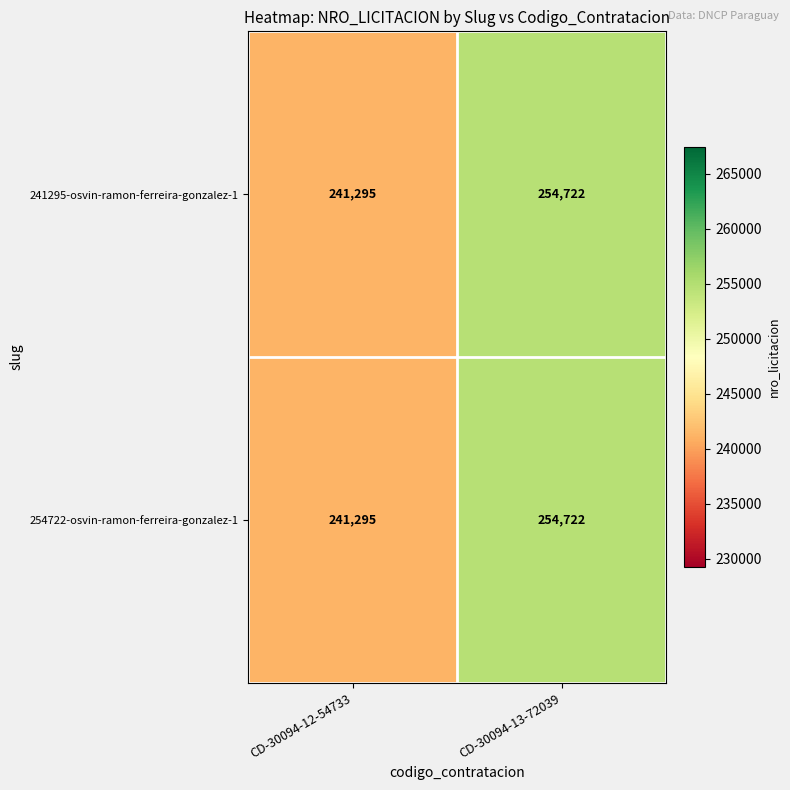

Is it true that 254722-osvin-ramon-ferreira-gonzalez-1 equals 355002 at CD-30094-12-54733?

False